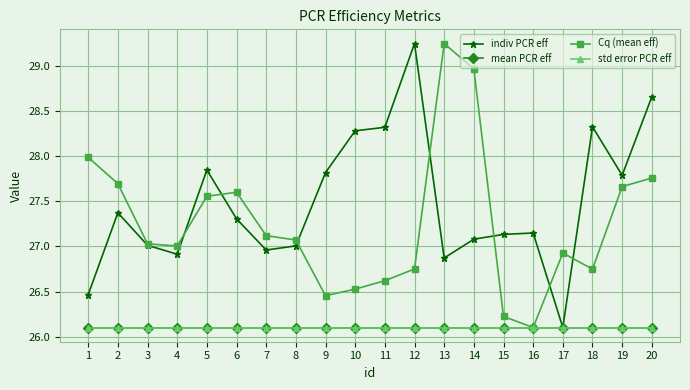

Which series has the widest spread of values?

indiv PCR eff